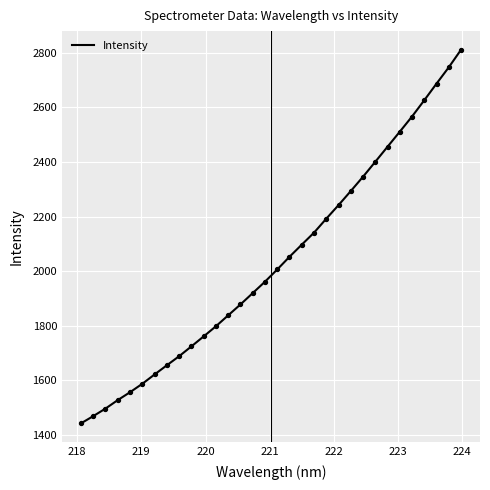

What is the greatest value displayed?

2811.6